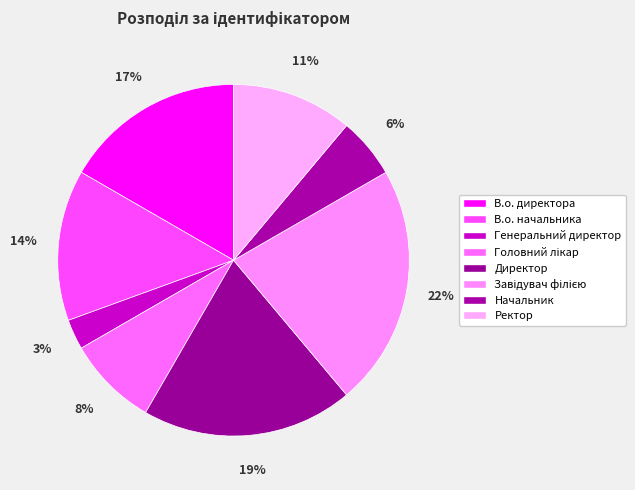

Which slice is the largest?

Завідувач філією